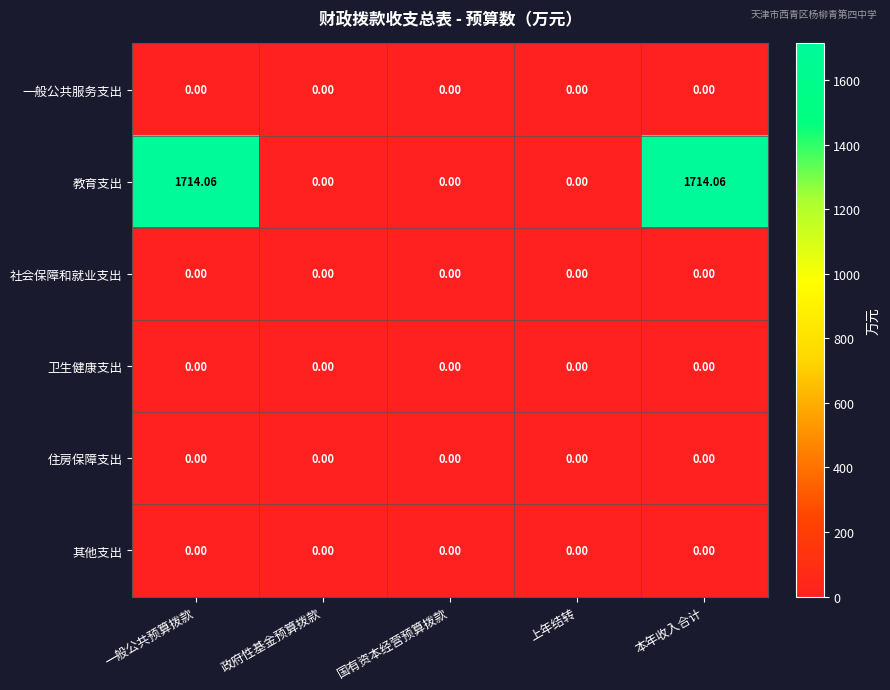

Which series has the largest range (max minus min)?

教育支出